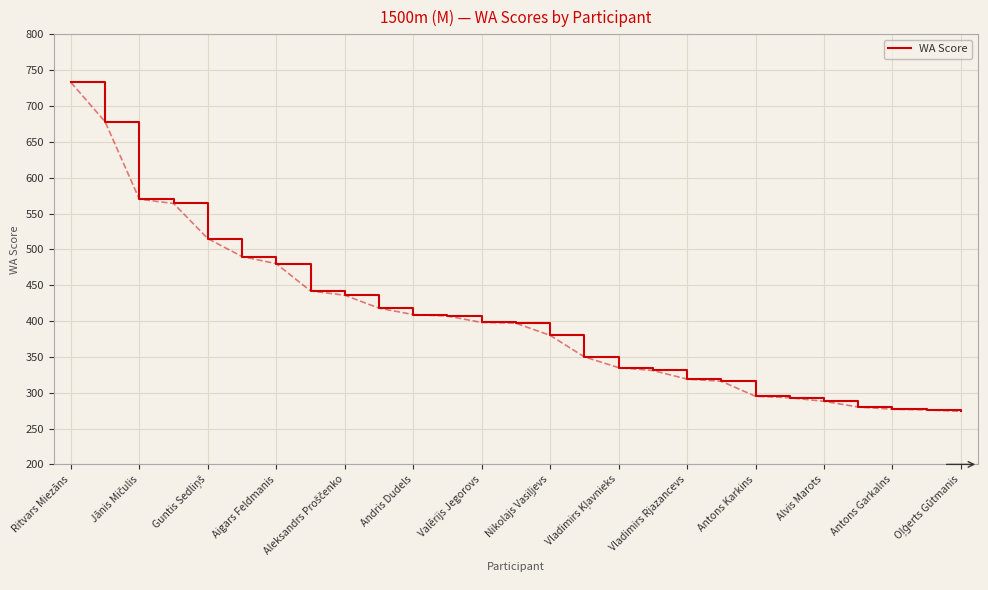

What is the difference between the maximum and minimum values?

459